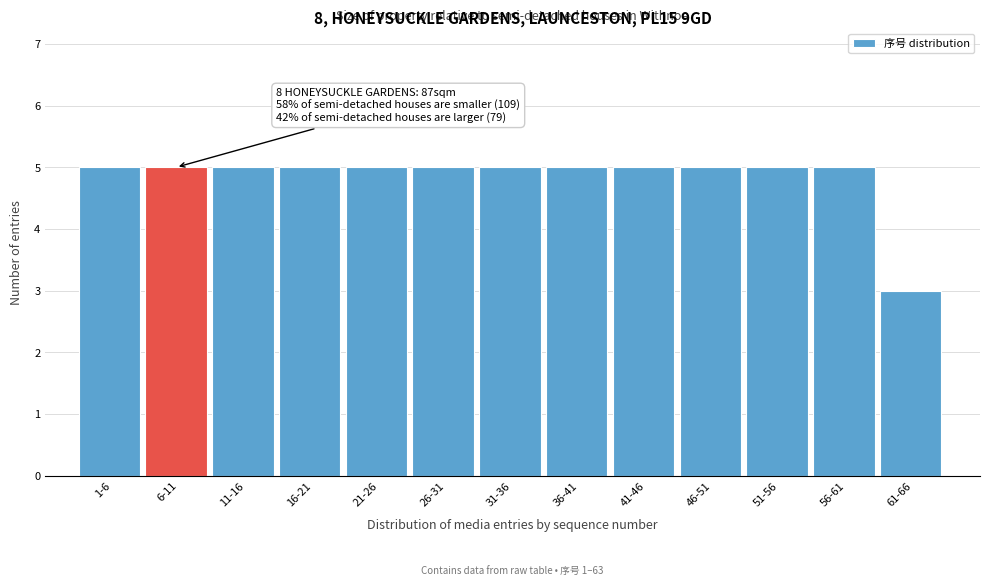

Reading left to right, list all the values displayed in this chart.

5	5	5	5	5	5	5	5	5	5	5	5	3